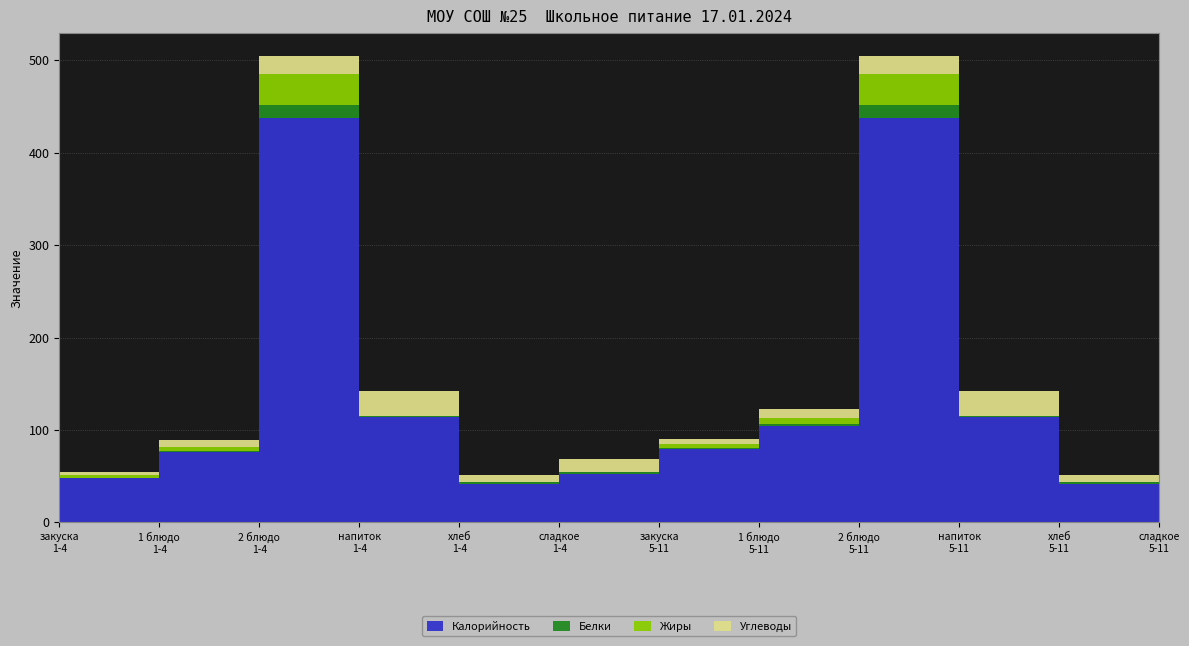

Reading left to right, what are all the values shown in this chart?

Калорийность: 47.6	76.2	437.7	114.6	42.0	52.2	79.4	104.7	437.7	114.6	42.0	64.2
Белки: 0.5	1.3	14.1	0.1	1.4	2.1	0.8	2.1	14.1	0.1	1.4	1.1
Жиры: 3.7	4.0	33.7	0.1	0.5	0.3	5.1	6.7	33.7	0.1	0.5	1.9
Углеводы: 3.1	7.3	18.9	27.8	7.8	14.2	5.2	9.1	18.9	27.8	7.8	7.2